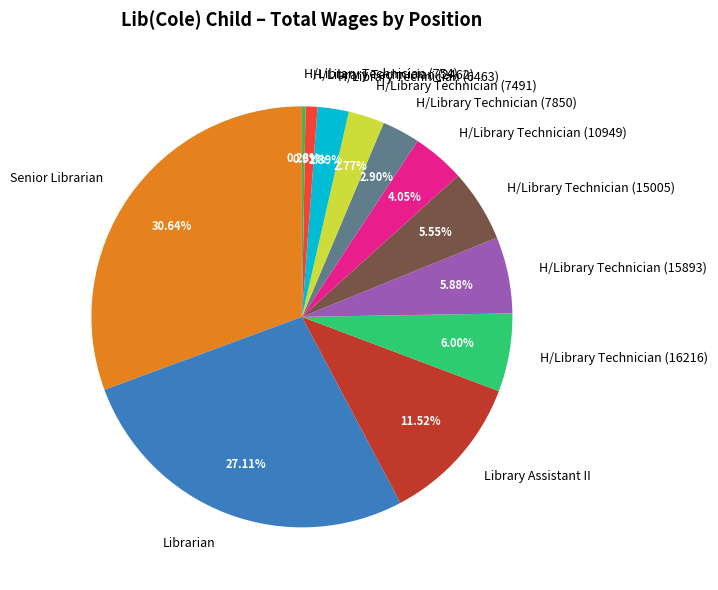

Is it true that H/Library Technician (16216) is 1% of the pie?

False